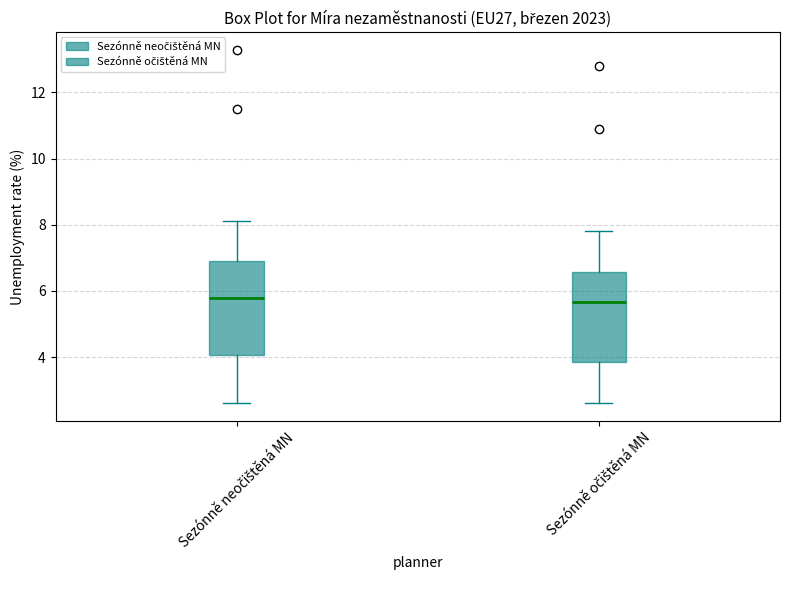

Reading left to right, transcribe this box plot: for each box, give where its median line is, the range the box spans, and where its two whiskers end, as read against the y-axis. The values are not printed on the chart, so give them approximately, as read against the axis.

Sezónně neočištěná MN: median 5.8, box 4.0 to 7.0, whiskers 2.6 to 8.2
Sezónně očištěná MN: median 5.6, box 3.8 to 6.6, whiskers 2.6 to 7.8